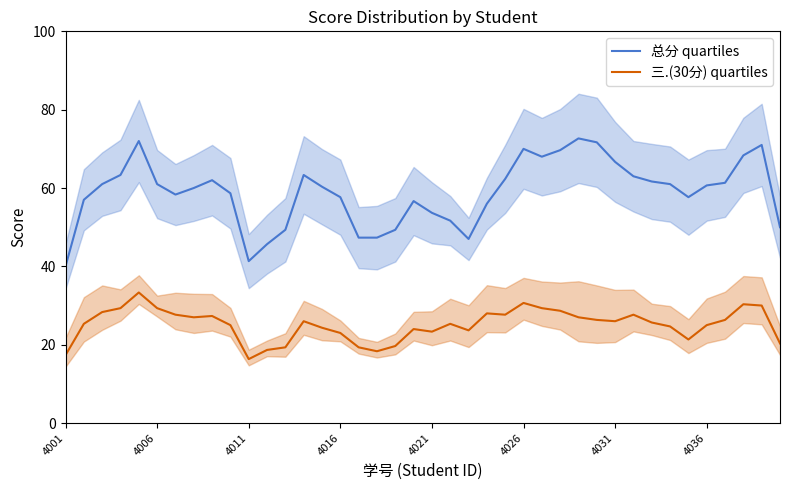

The 三.(30分) quartiles series shows 11.9 at 14. True or false?

False